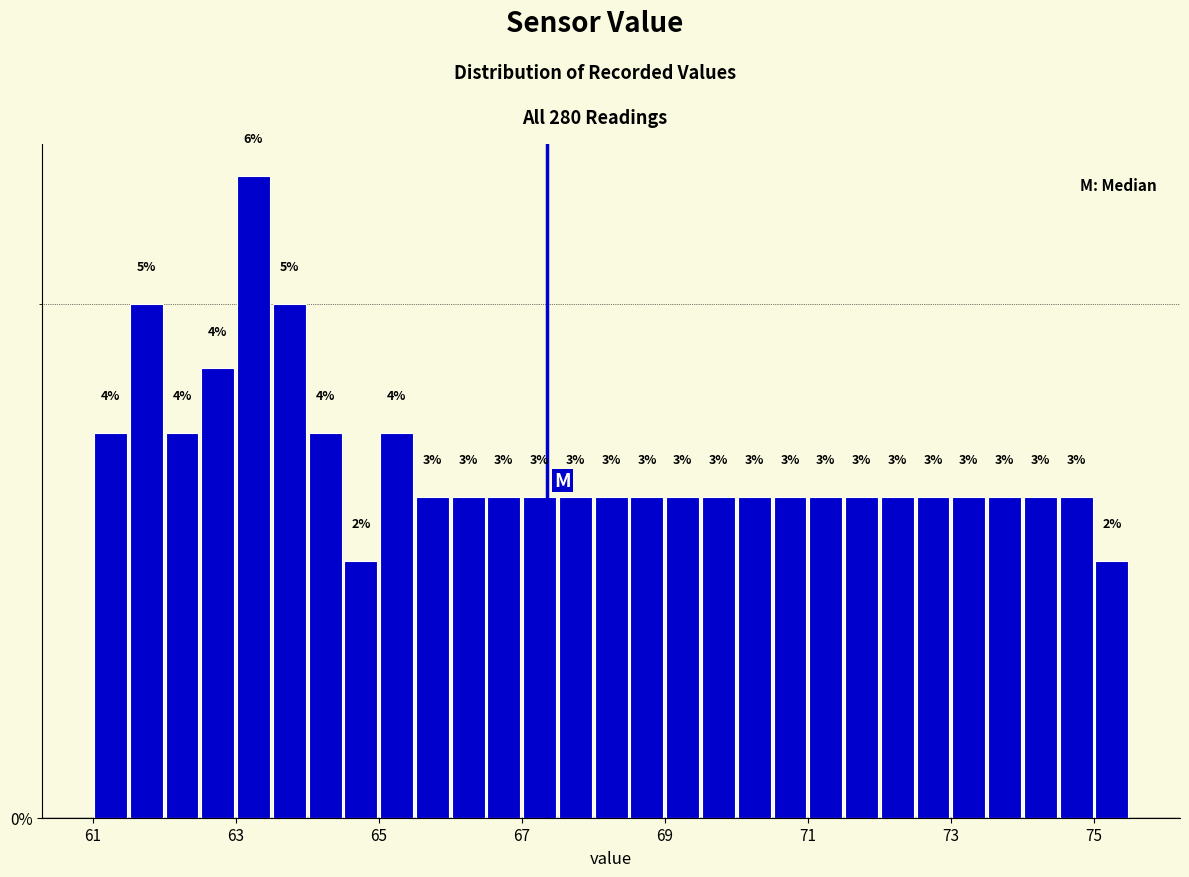

Around what value on the x-axis is the tallest bar? Give the approximate position of its centre, as read against the axis.

63.2